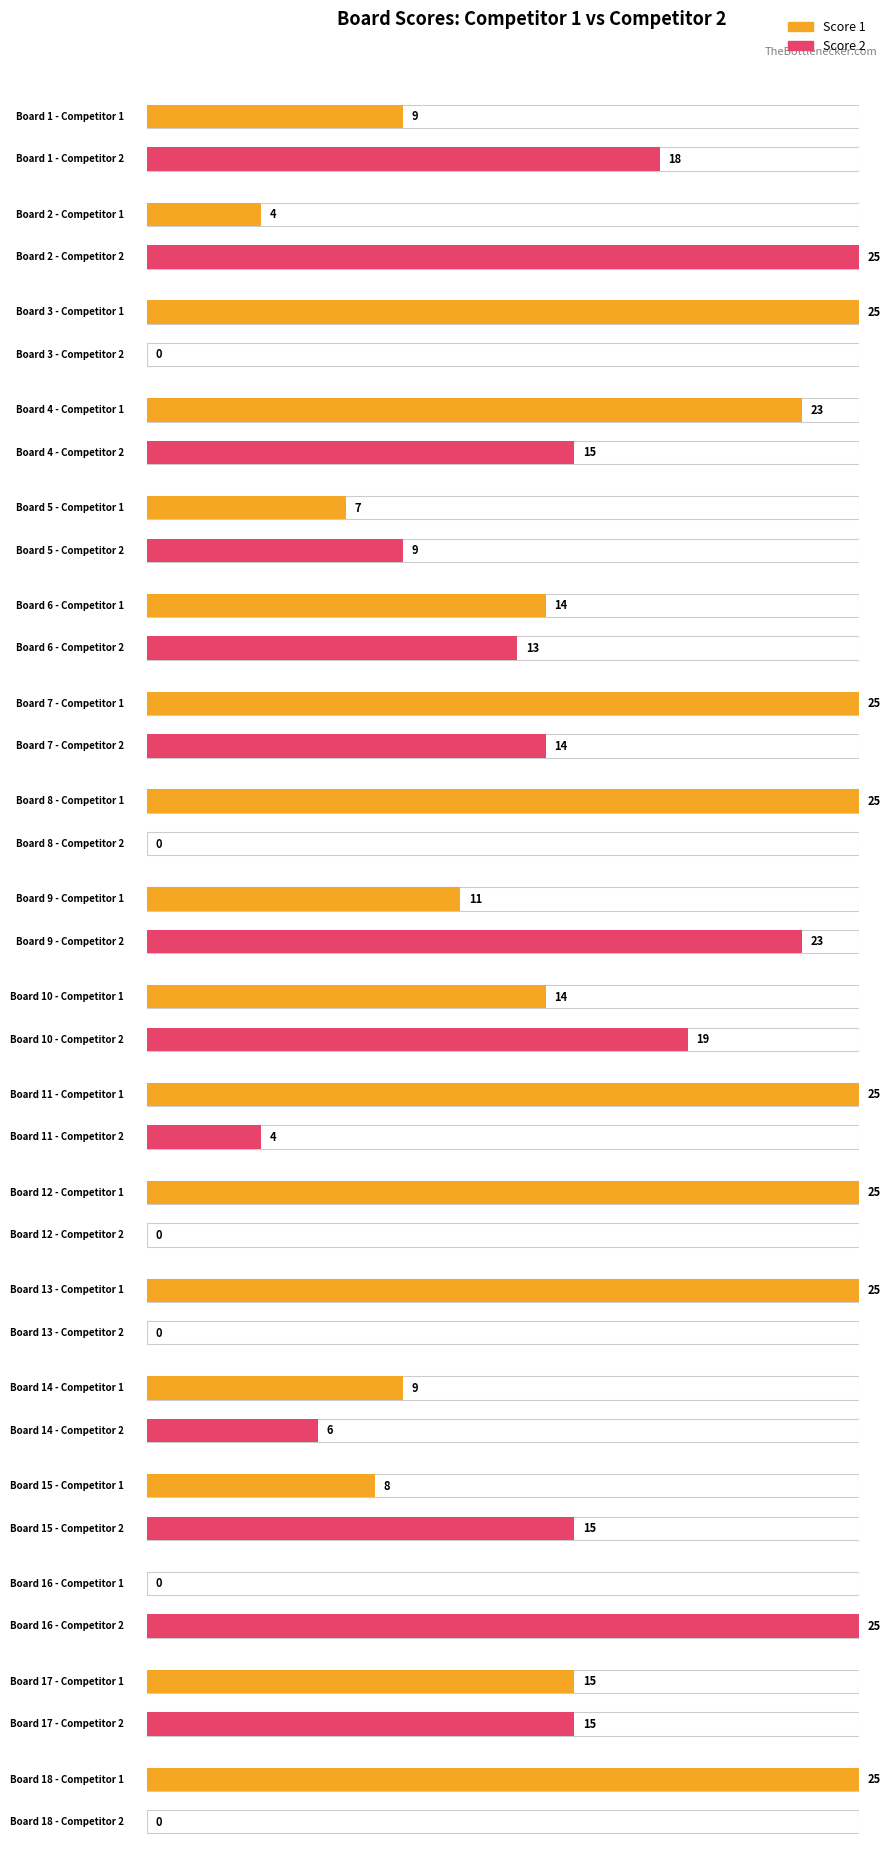

What is the maximum value shown in the chart?

25